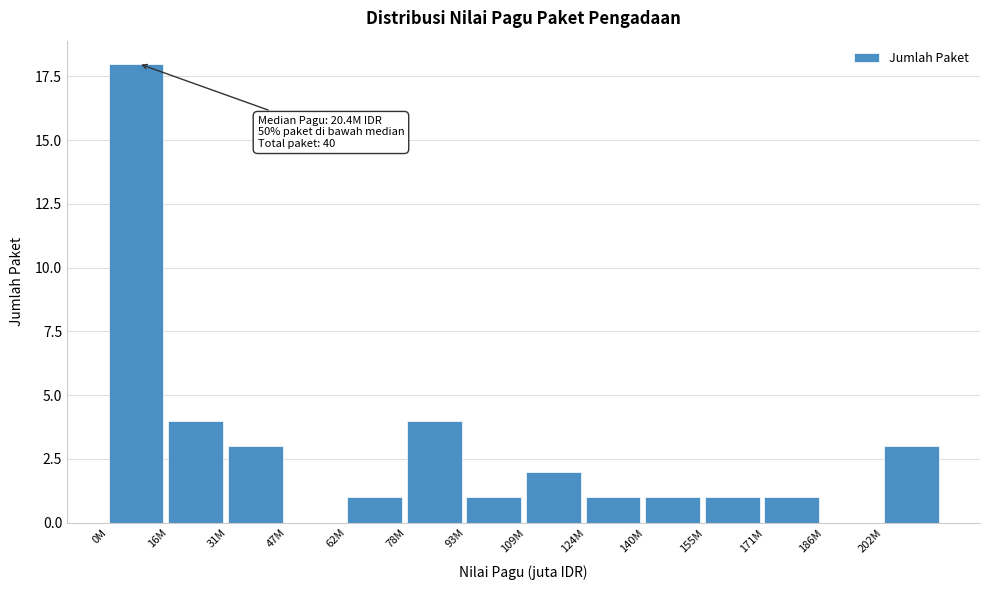

Reading left to right, what are all the values shown in this chart?

0M=18	16M=4	31M=3	47M=0	62M=1	78M=4	93M=1	109M=2	124M=1	140M=1	155M=1	171M=1	186M=0	202M=3